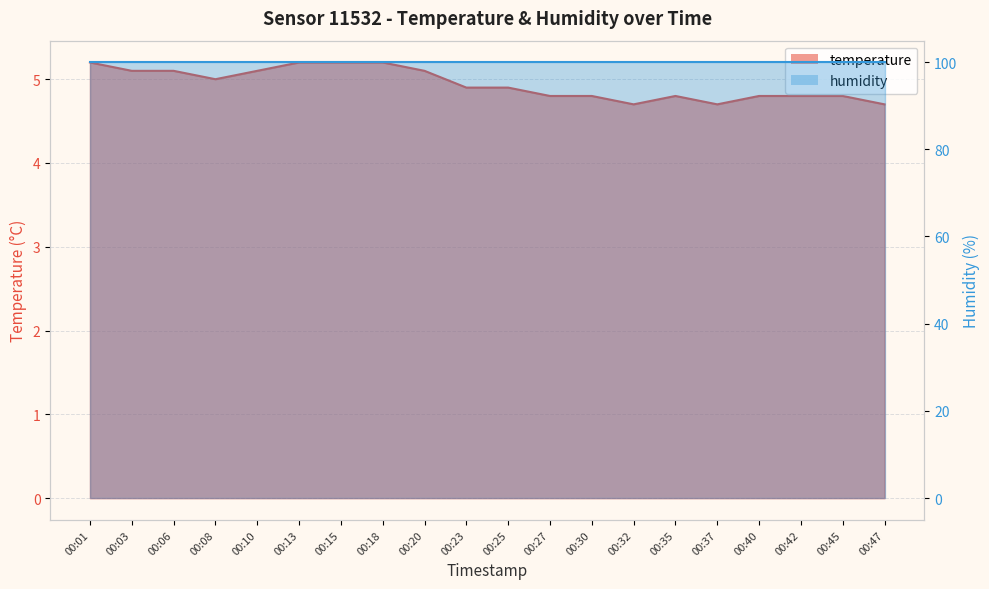

How many interior local peaks (higher than both neighbors) does the data have?

1